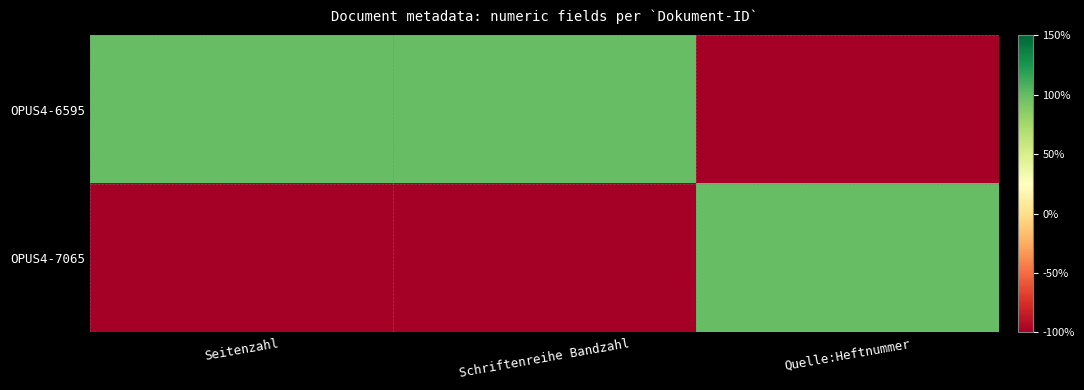

At how many categories does at least one series exceed 65?

3